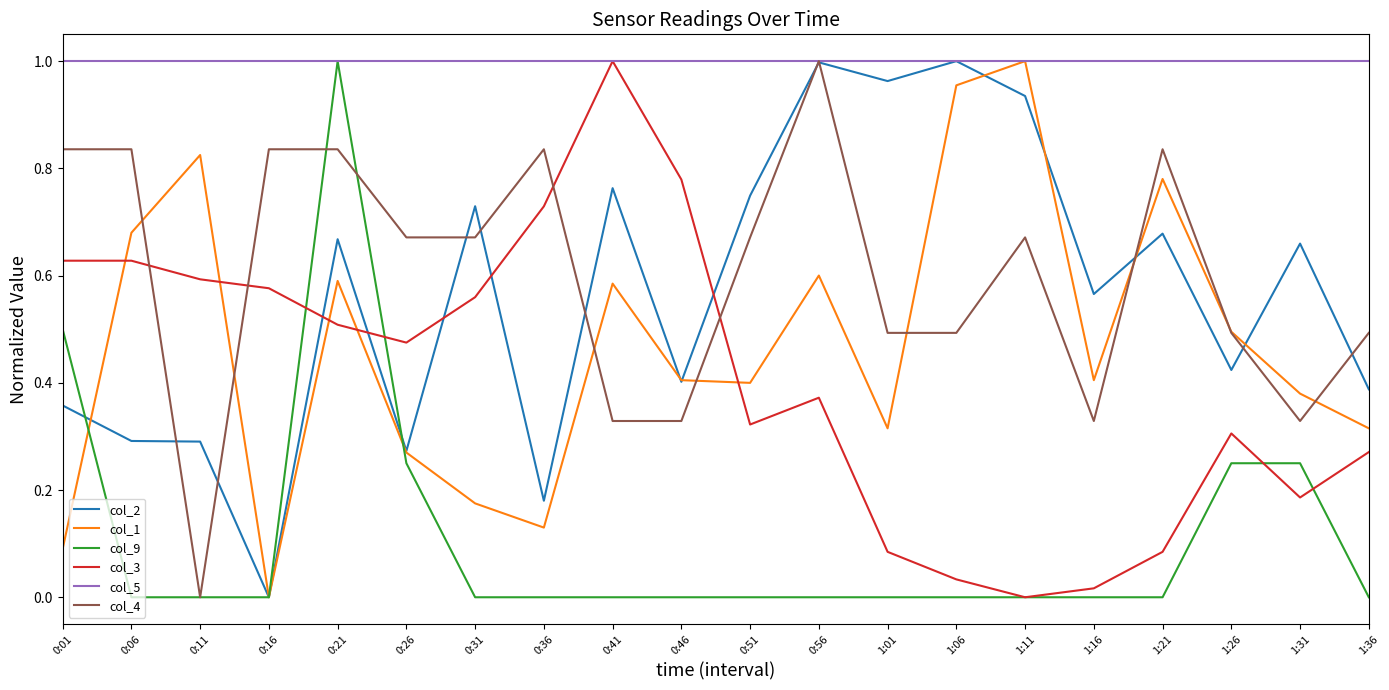

What is the total value across all series at 0:21?

4.6